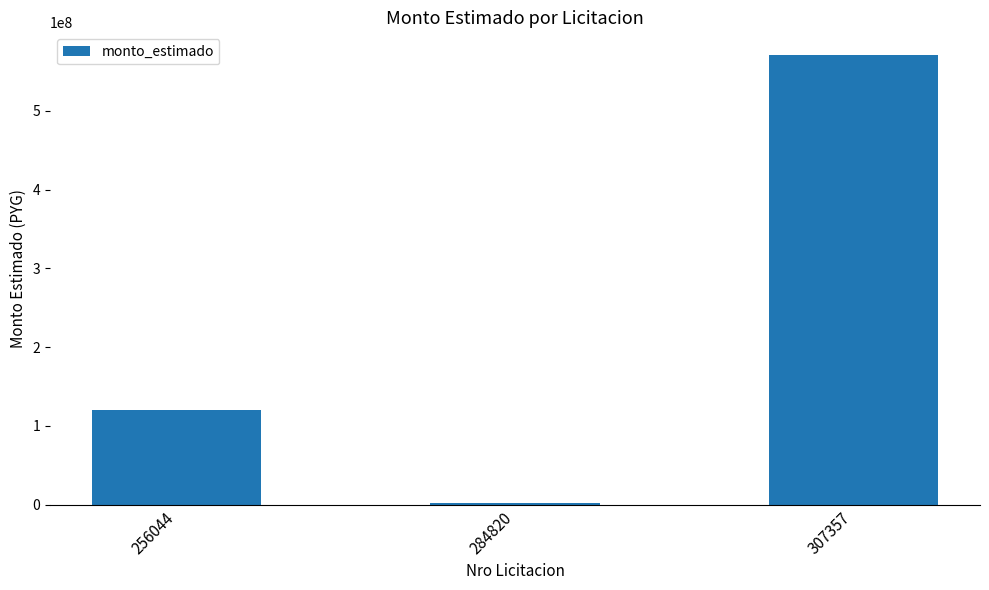

At which label is the value closest to 286796500?

256044